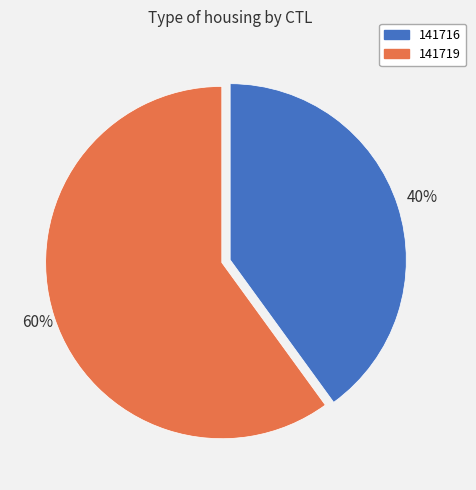

To the nearest percent, what is the combined percentage of 141716 and 141719?

100%